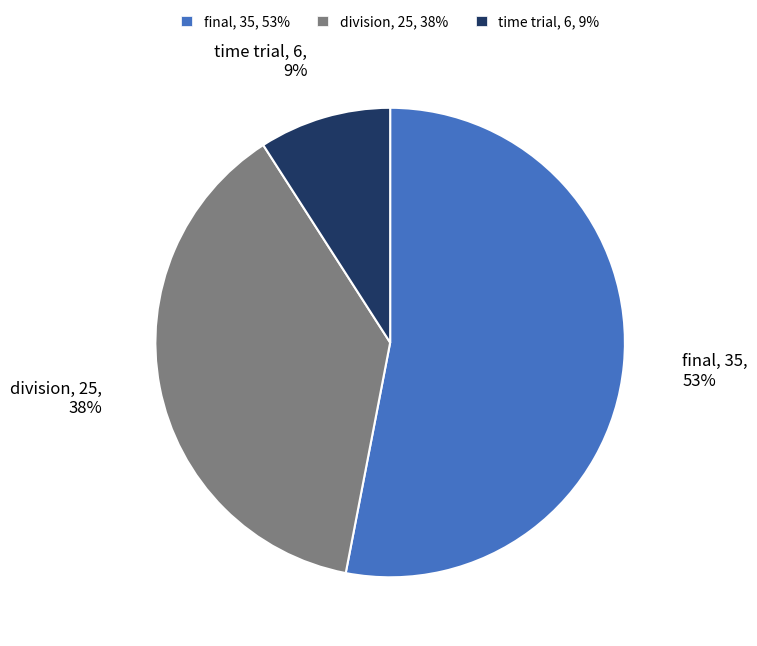

Does final account for over 50% of the chart?

Yes